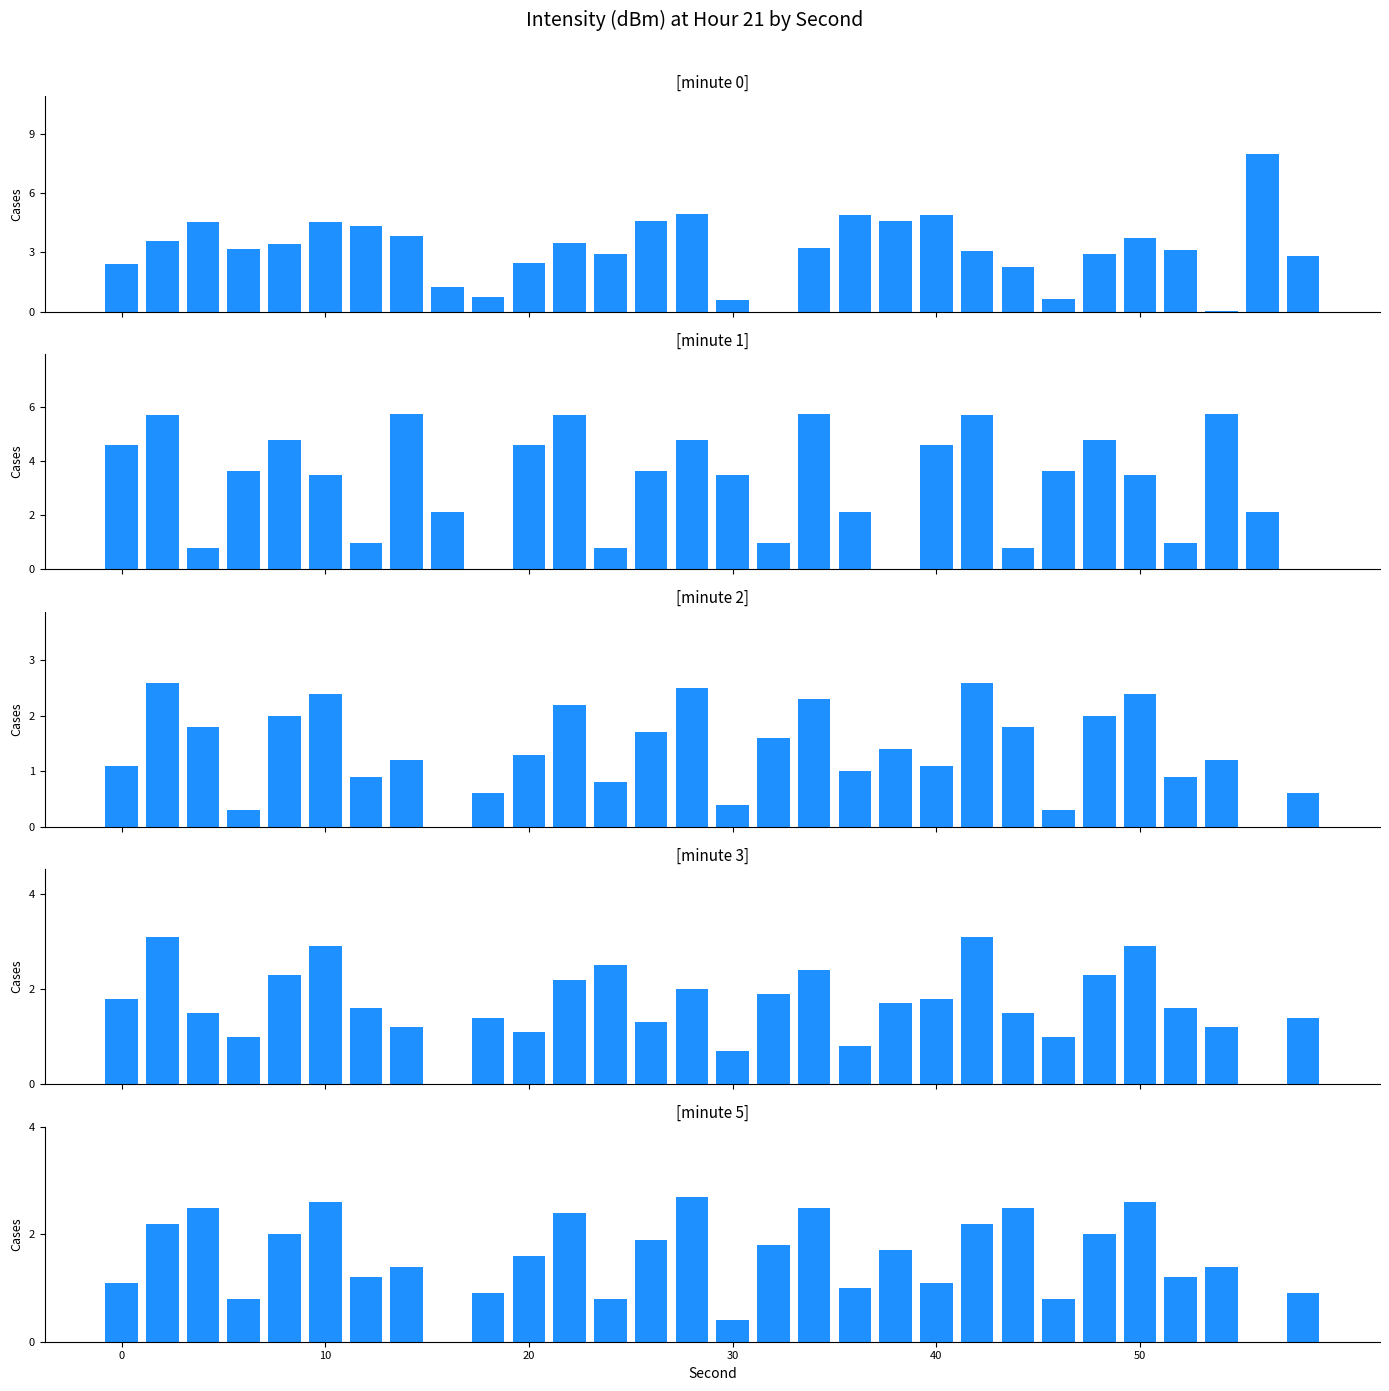

What is the sum of all minute 5 values?

46.2